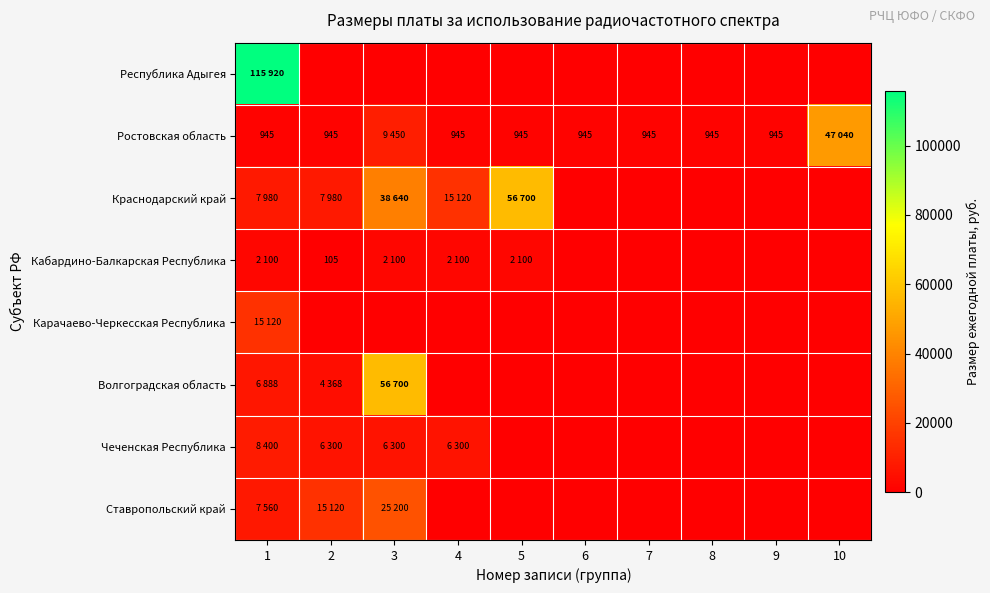

At how many categories does at least one series exceed 55108?

3